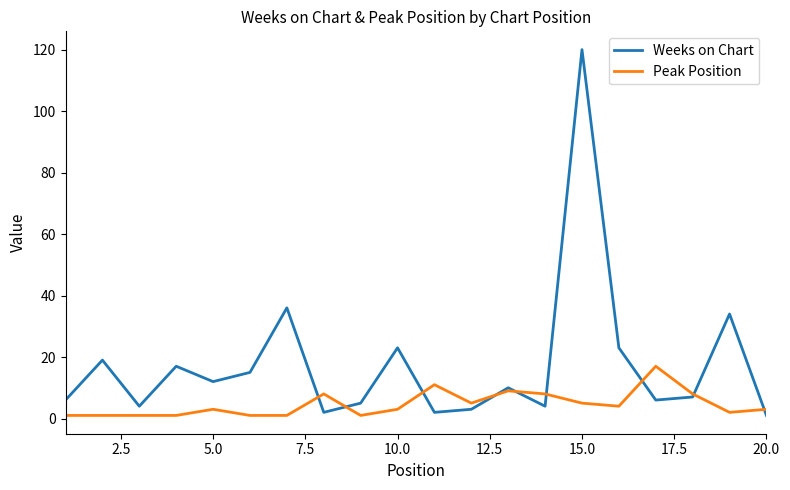

Which series has the largest total across all categories?

Weeks on Chart